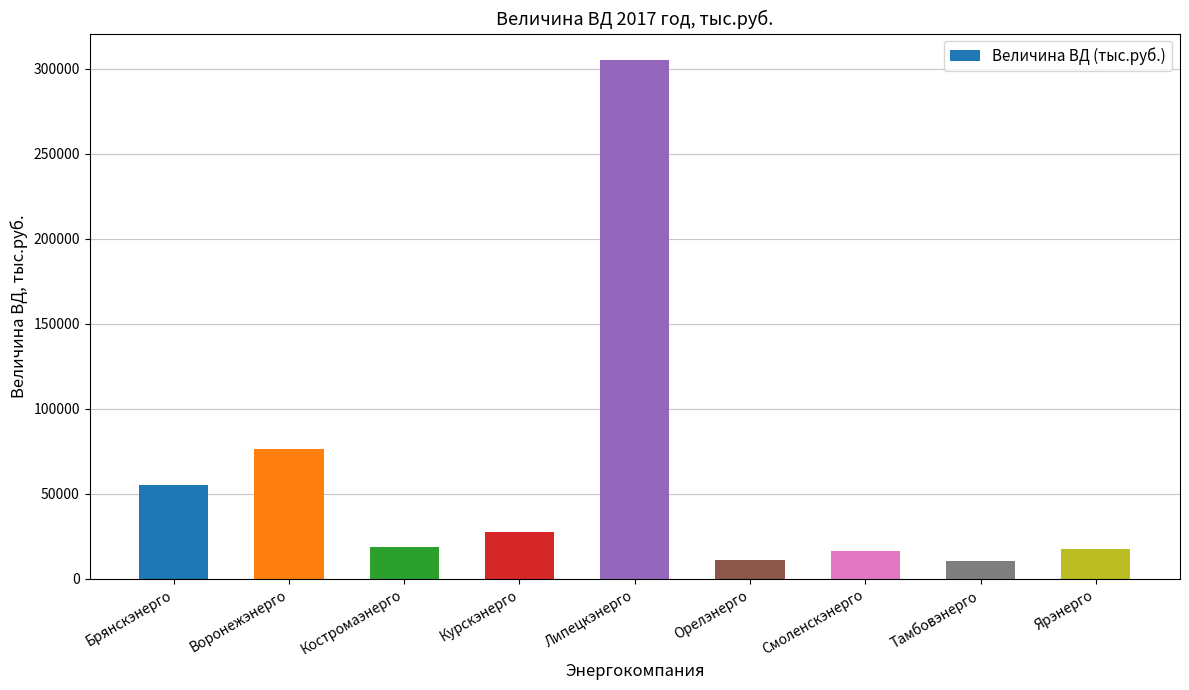

What is the sum of the values at Липецкэнерго and Костромаэнерго?

324036.2